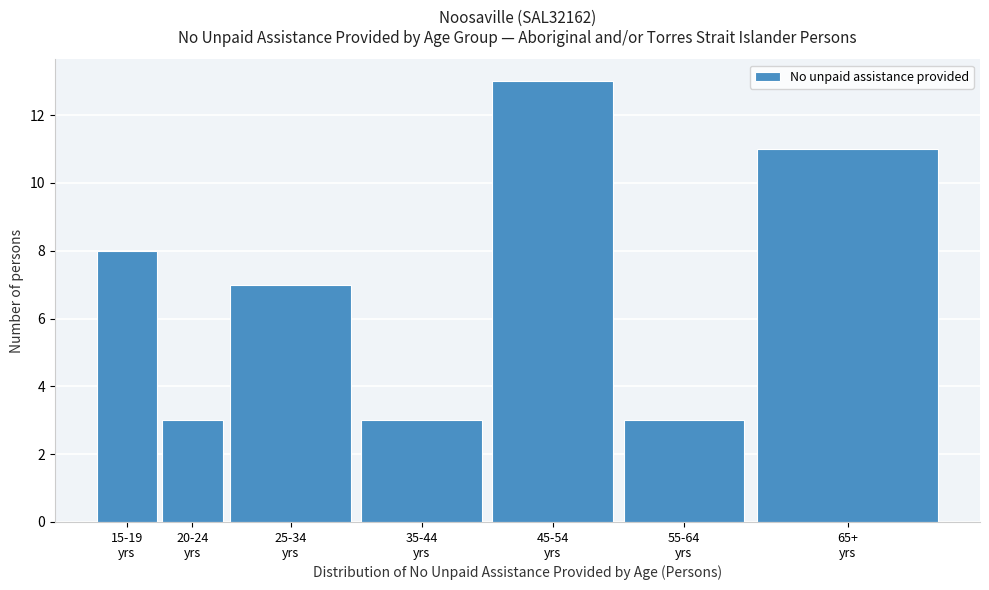

Reading right to left, extract all data points from this chart.

11	3	13	3	7	3	8